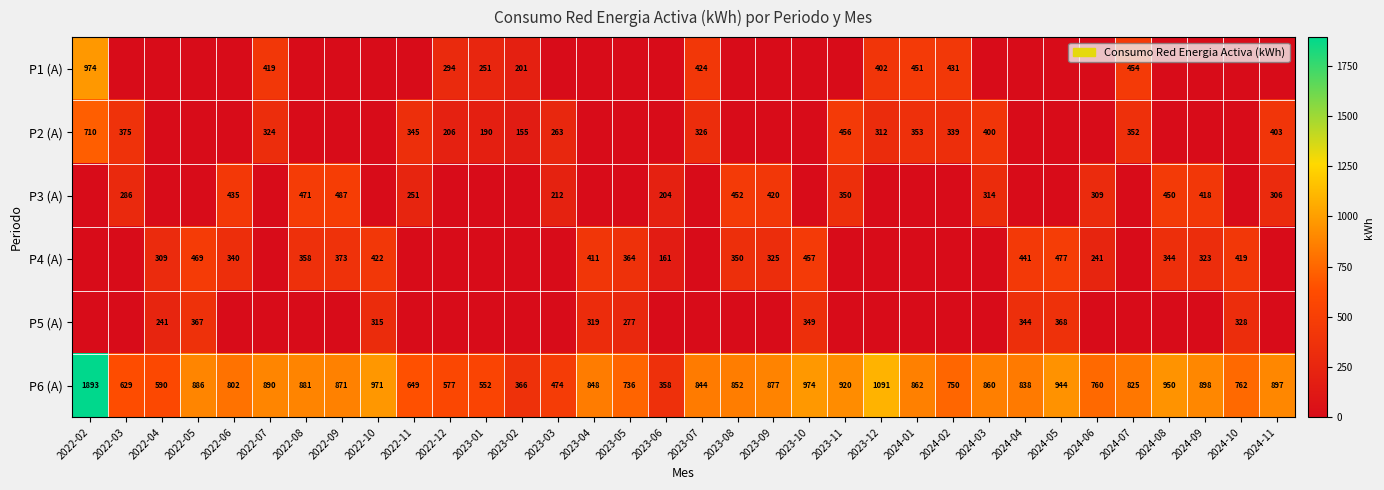

What is the difference between the P4 (A) values at 2023-06 and 2023-08?

189